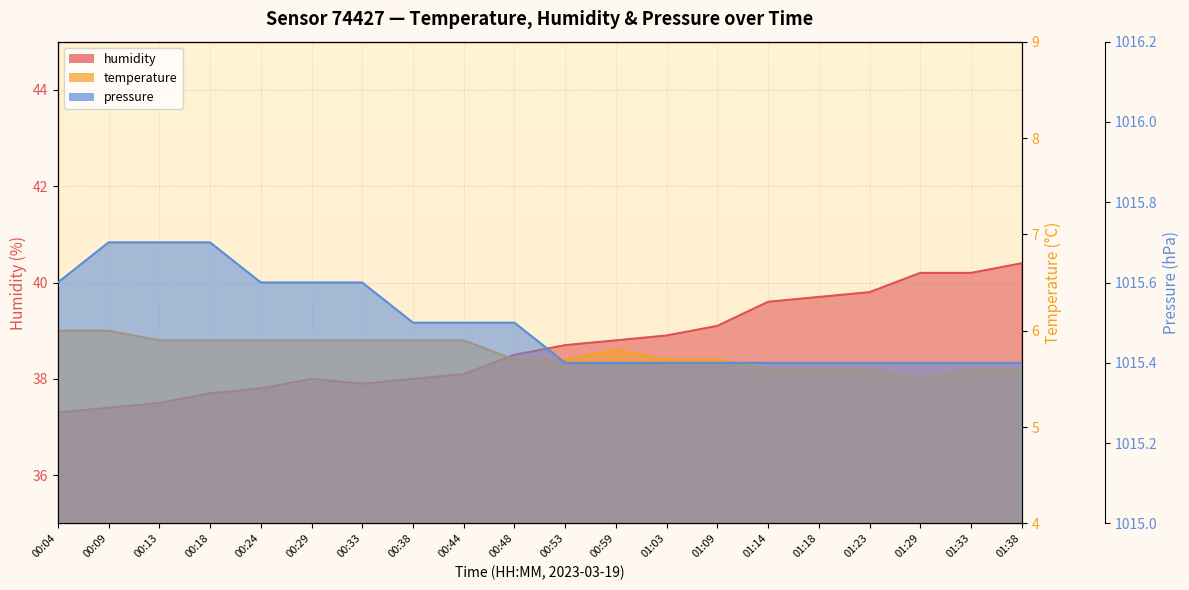

At which category does humidity reach its first local peak?

00:29